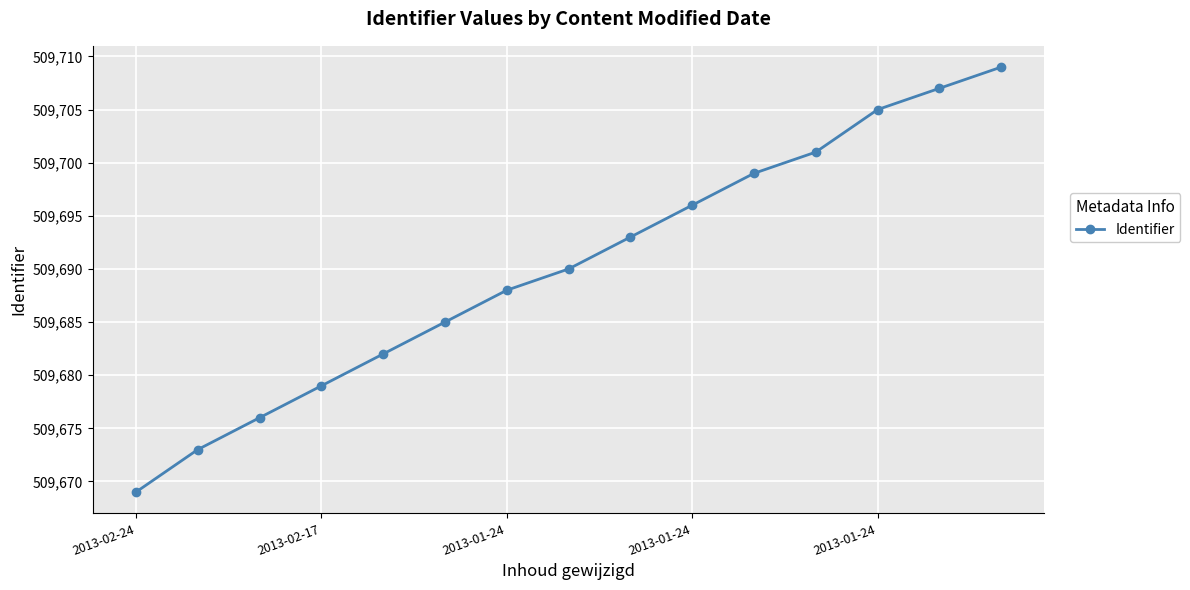

What is the value of the 9th point from the left?

509693